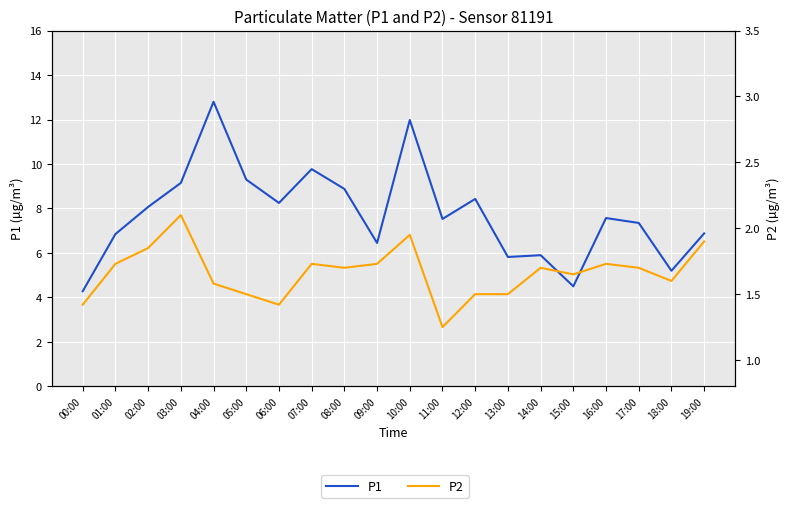

Which series has the largest total across all categories?

P1